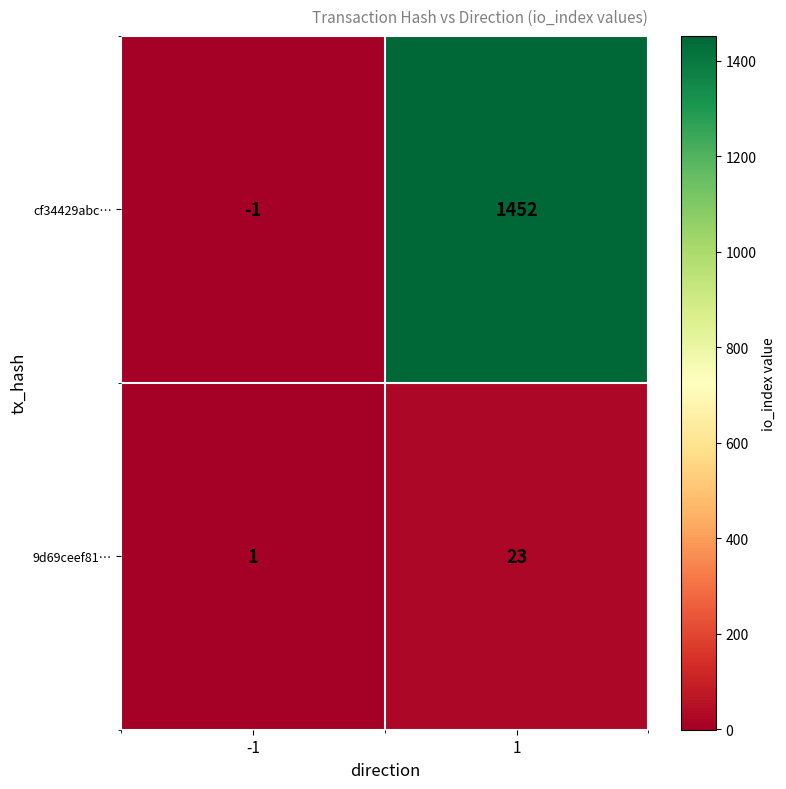

Rank the categories by cf34429abc… value from lowest to highest.

-1, 1